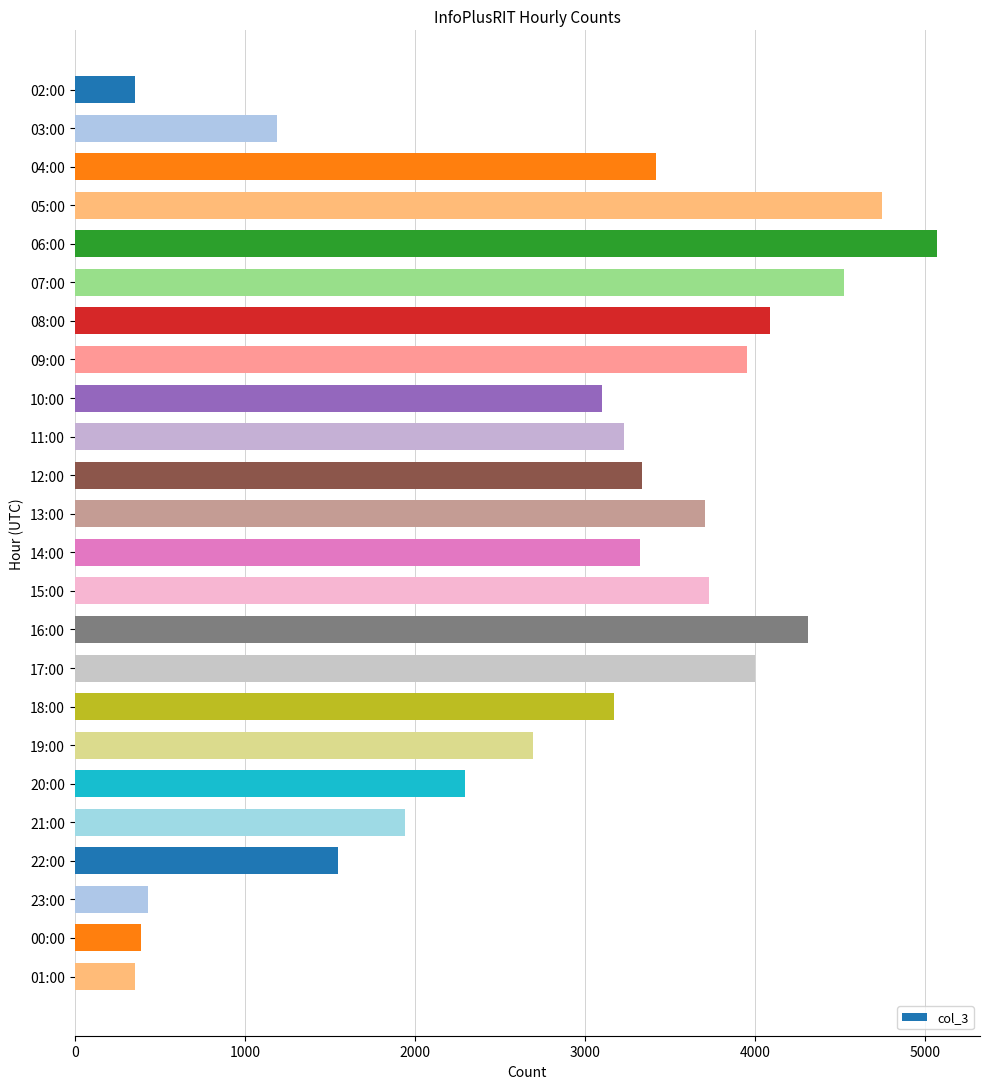

The chart shows a value of 433 at 23:00. True or false?

True